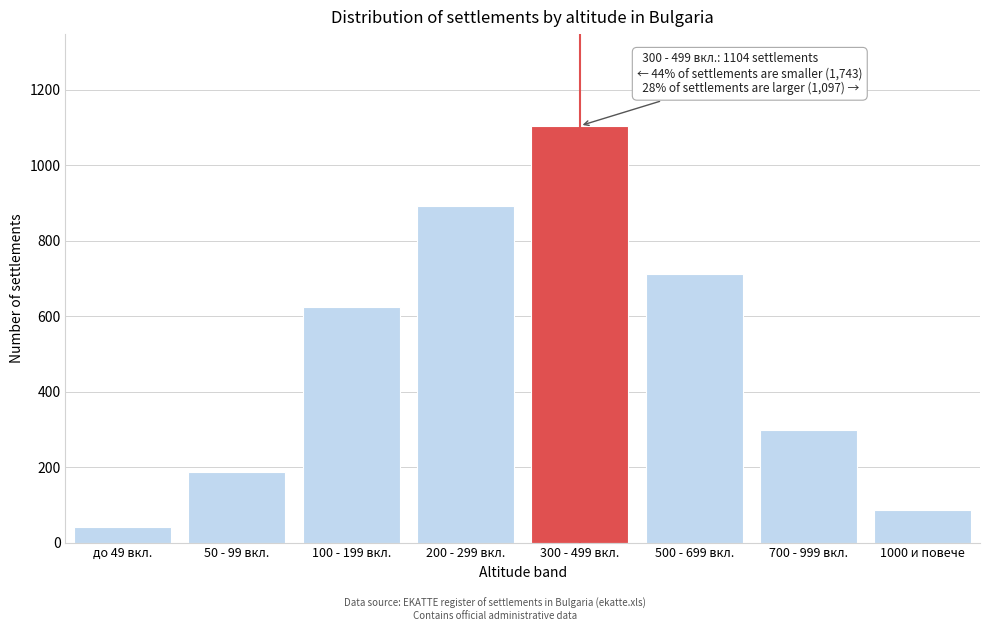

Reading left to right, list all the values displayed in this chart.

до 49 вкл.=42	50 - 99 вкл.=187	100 - 199 вкл.=623	200 - 299 вкл.=891	300 - 499 вкл.=1104	500 - 699 вкл.=712	700 - 999 вкл.=298	1000 и повече=87